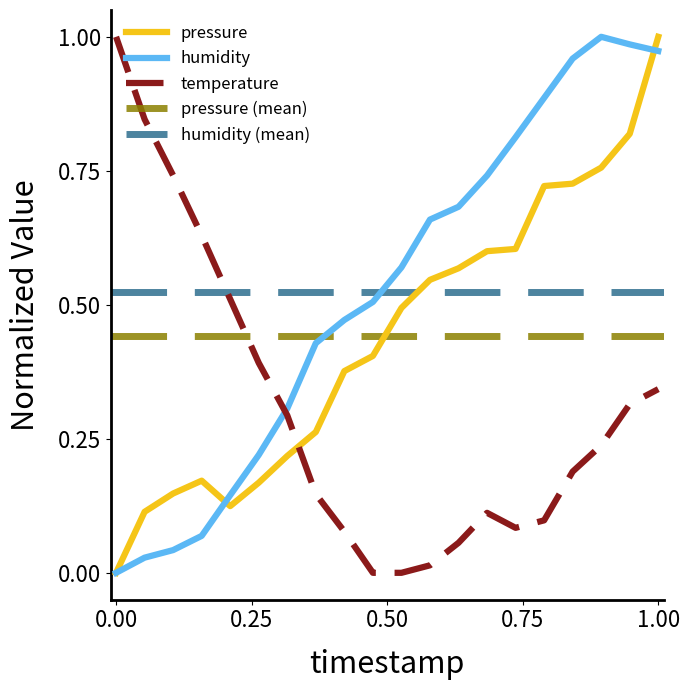

Reading left to right, extract all data points from this chart.

pressure: 0.0	0.1	0.1	0.2	0.1	0.2	0.2	0.3	0.4	0.4	0.5	0.5	0.6	0.6	0.6	0.7	0.7	0.8	0.8	1.0
humidity: 0.0	0.0	0.0	0.1	0.1	0.2	0.3	0.4	0.5	0.5	0.6	0.7	0.7	0.7	0.8	0.9	1.0	1.0	1.0	1.0
temperature: 1.0	0.8	0.7	0.6	0.5	0.4	0.3	0.1	0.1	0.0	0.0	0.0	0.1	0.1	0.1	0.1	0.2	0.2	0.3	0.3